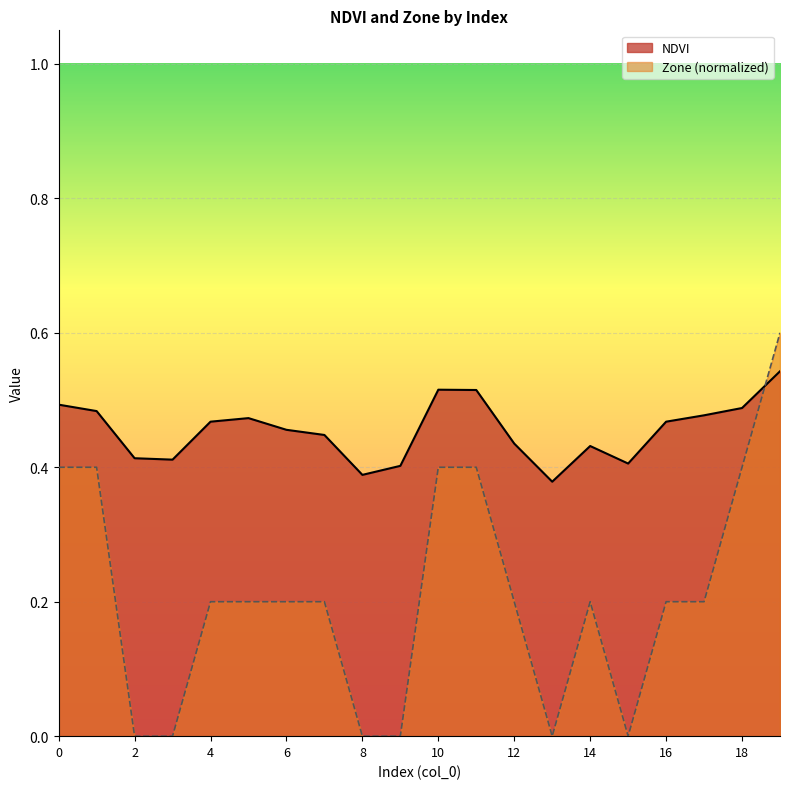

How many lines are shown in the chart?

2